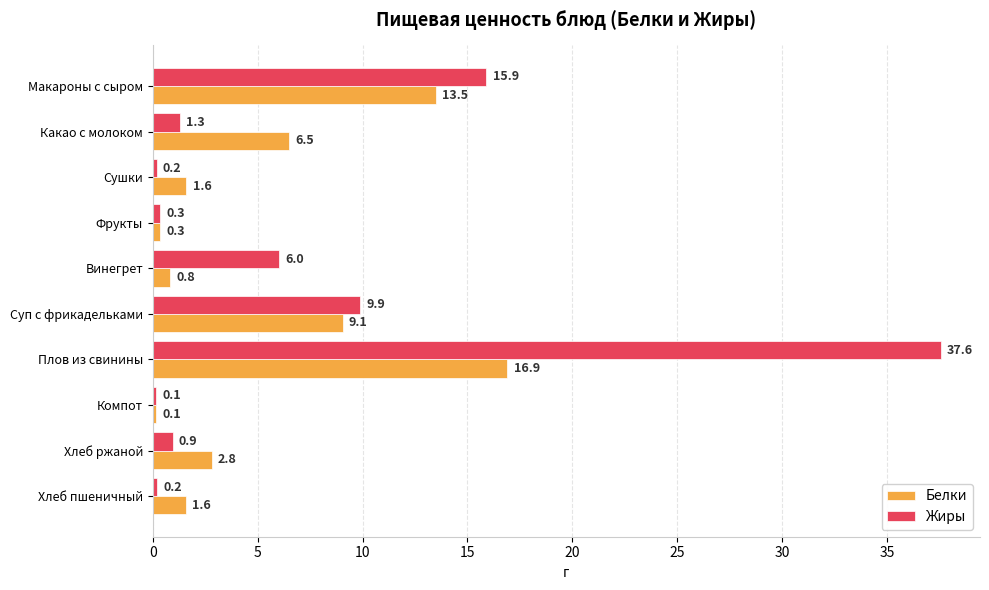

Rank the series at Винегрет from lowest to highest value.

Белки, Жиры